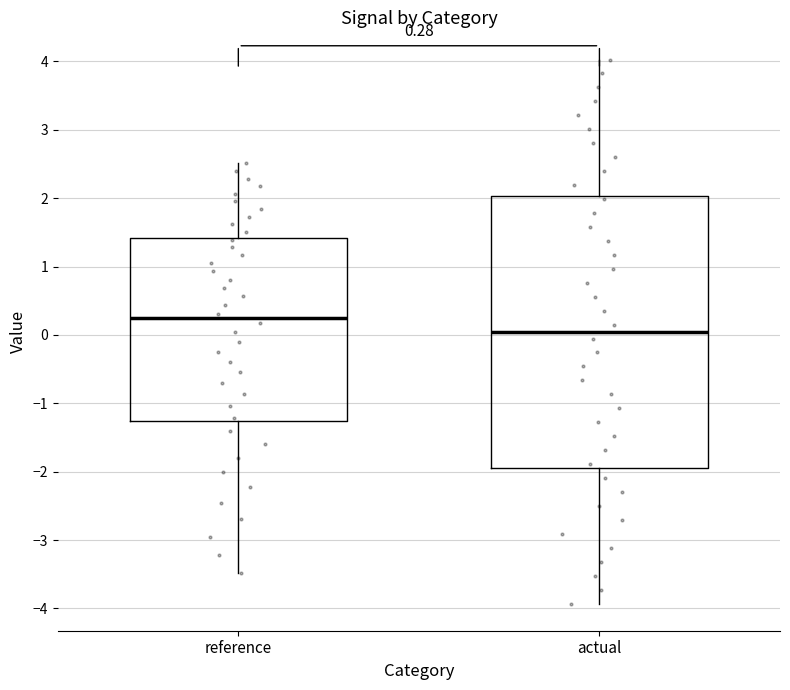

Which box's median line is the lowest?

actual